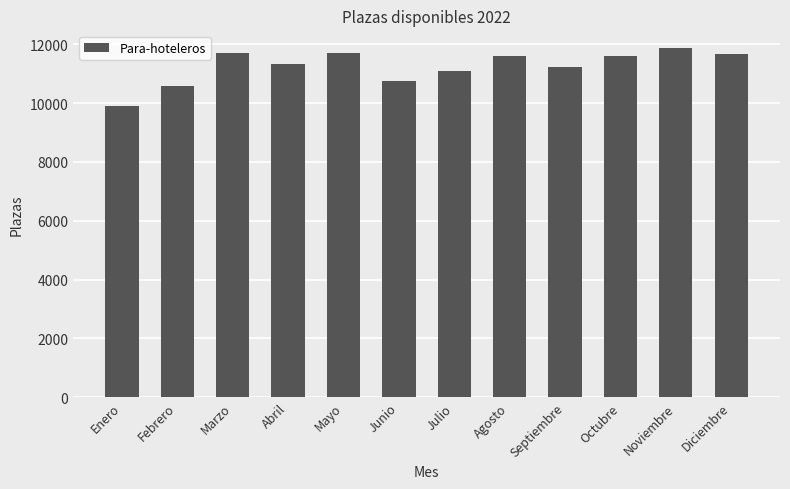

What is the label of the 3rd bar from the right?

Octubre